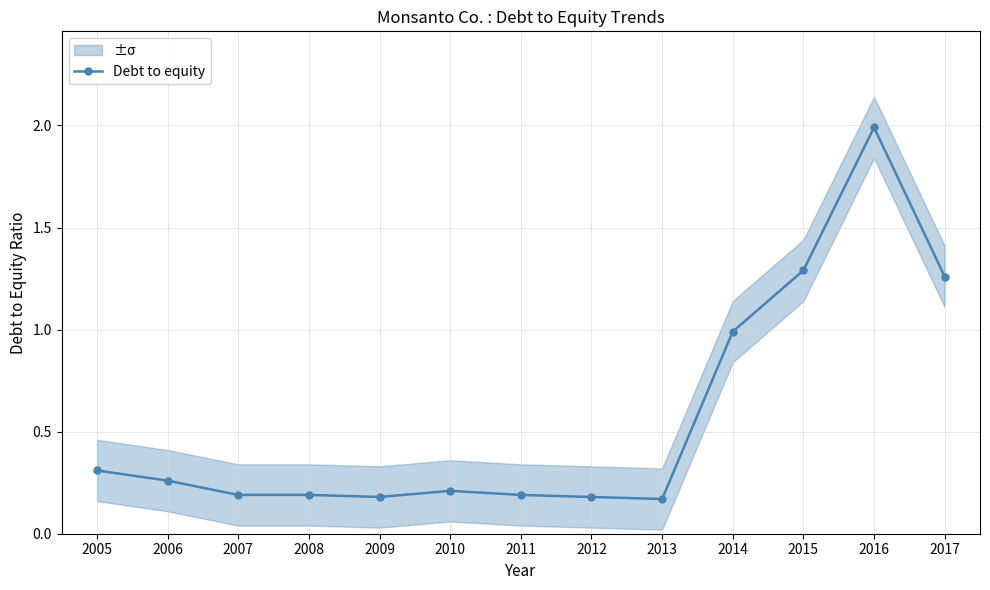

What is the change in value from 2005 to 2014?

+0.7